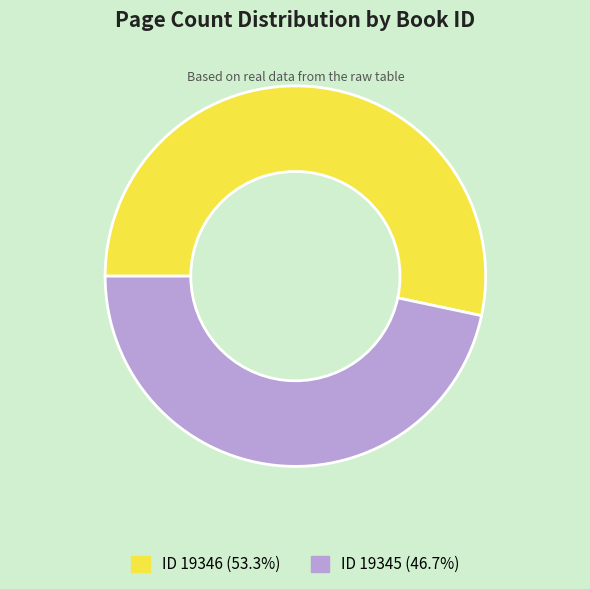

Is there any slice that represents more than half of the pie?

Yes